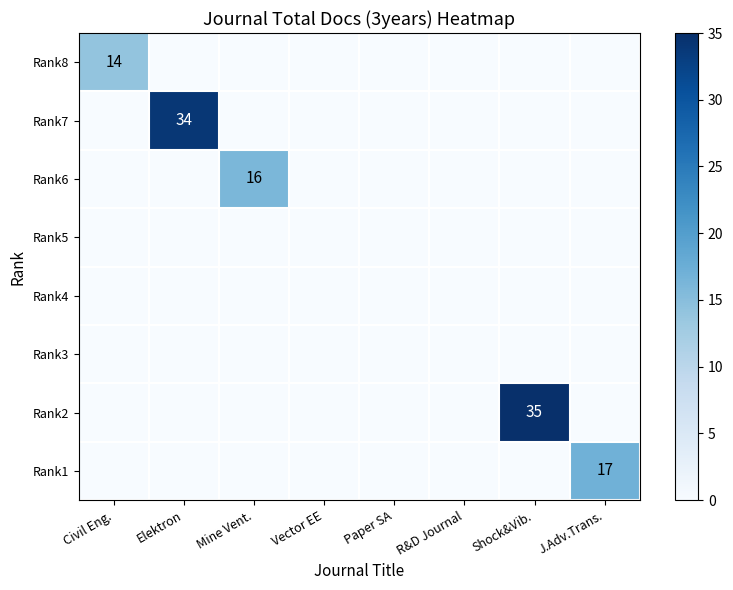

The Rank7 series shows 16 at Elektron. True or false?

False